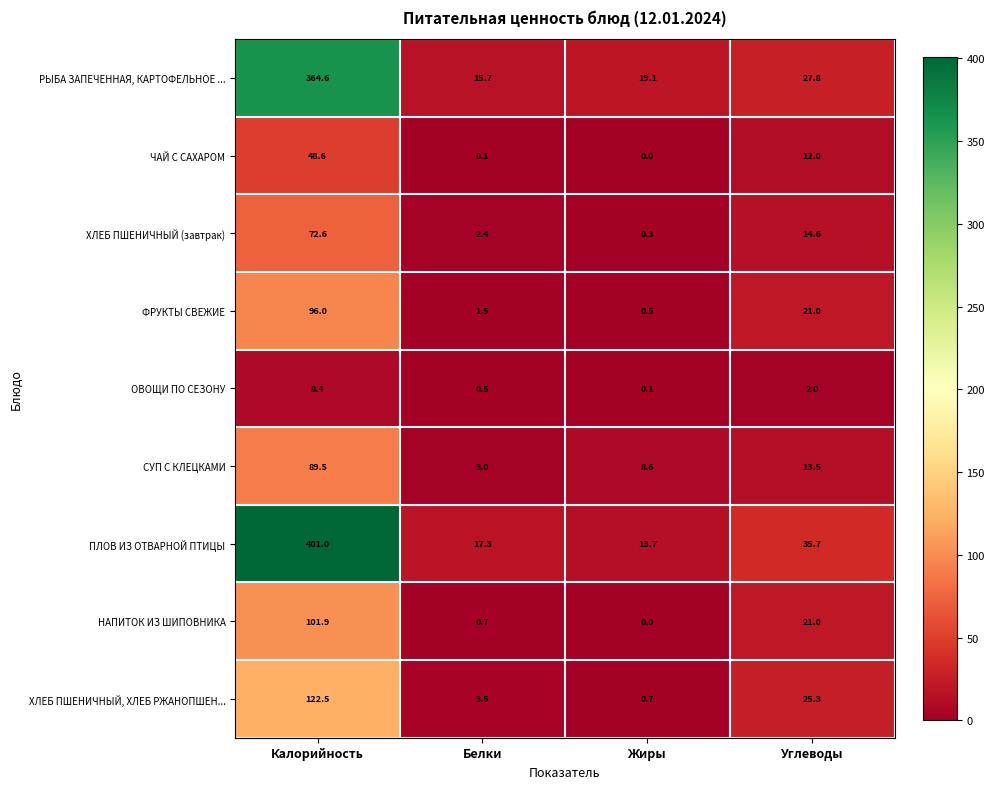

Where does the ХЛЕБ ПШЕНИЧНЫЙ, ХЛЕБ РЖАНОПШЕН... series first go above 25?

Калорийность